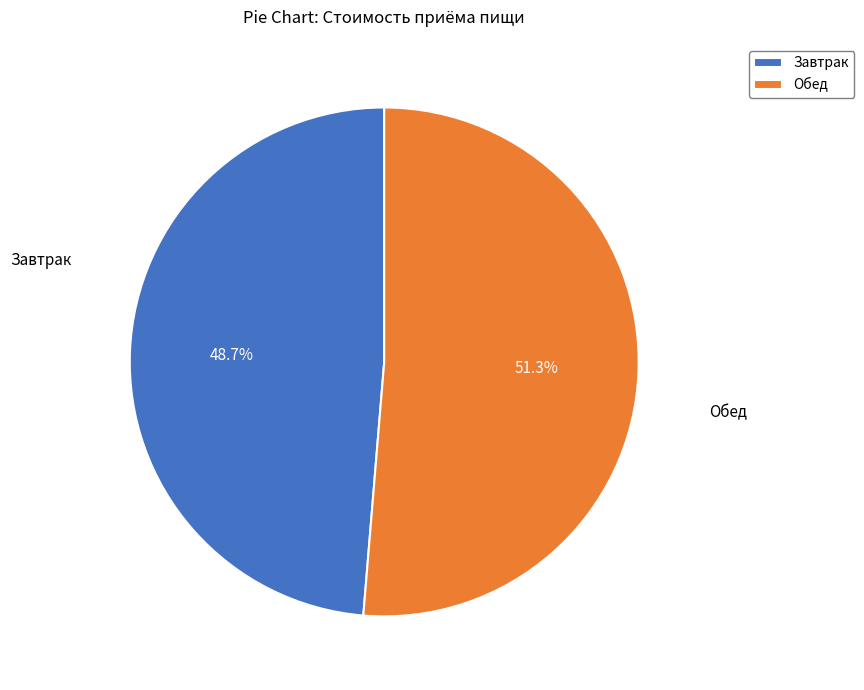

To the nearest percent, what is the average slice percentage?

50%